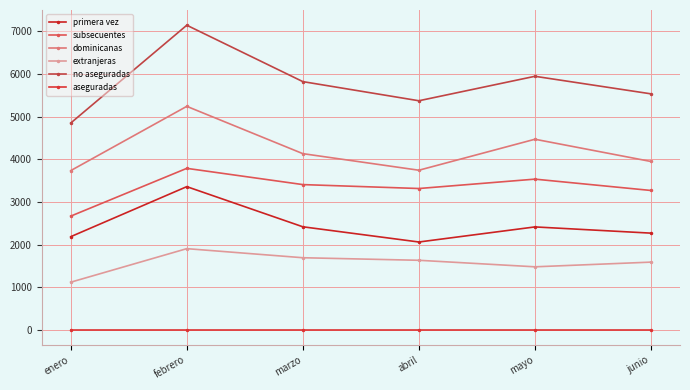

Rank the series at junio from highest to lowest value.

no aseguradas, dominicanas, subsecuentes, primera vez, extranjeras, aseguradas